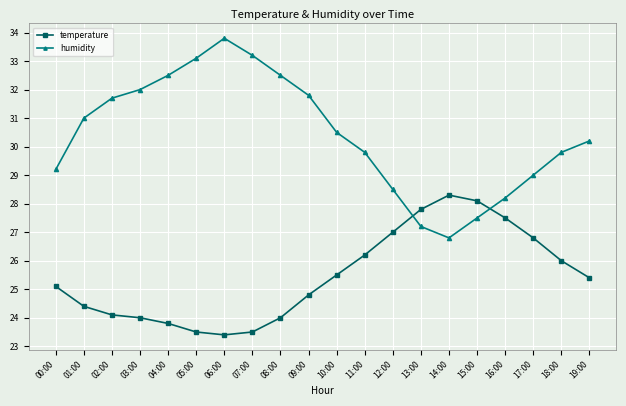

What is the approximate value of humidity at 03:00?

32.0